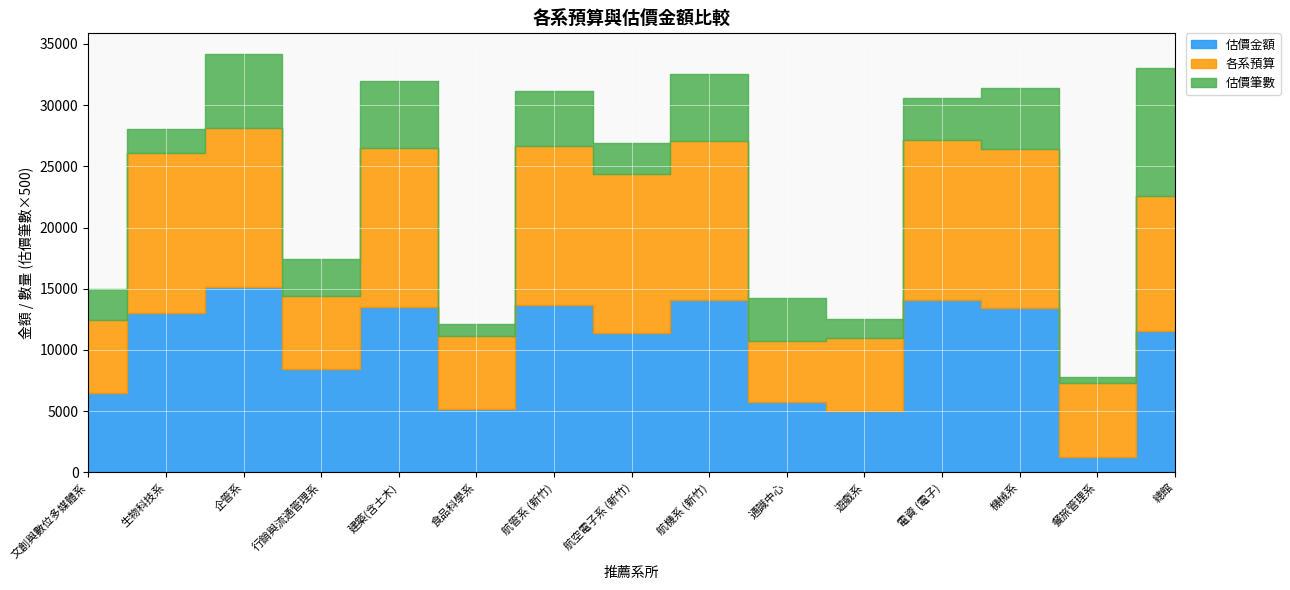

What is the total value across all series at 總館?

22577